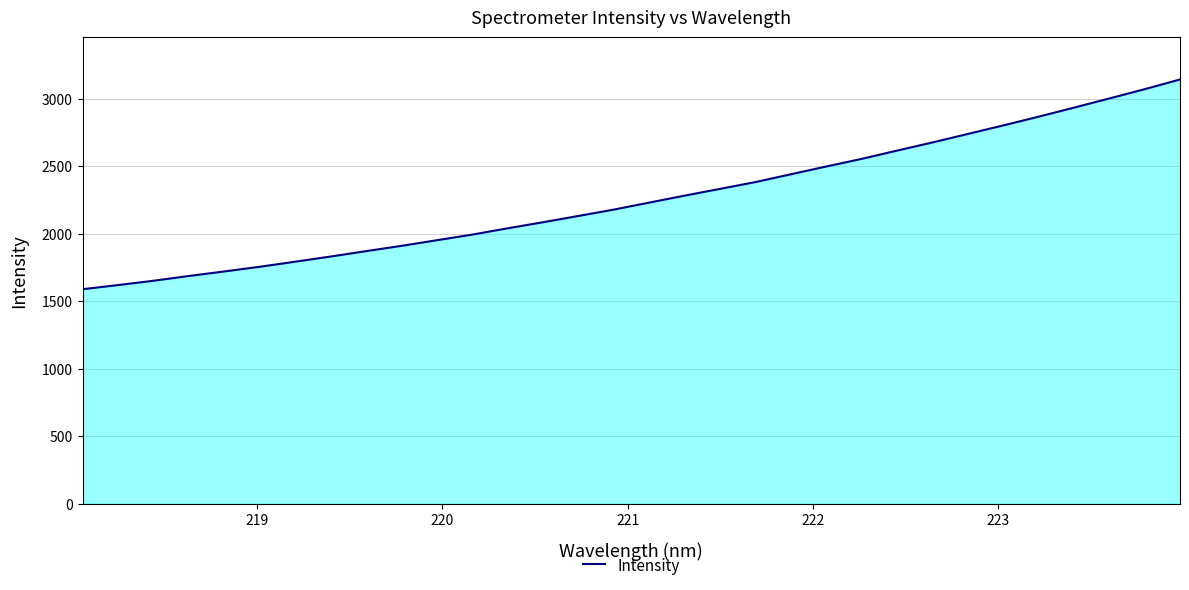

What is the greatest value displayed?

3142.2